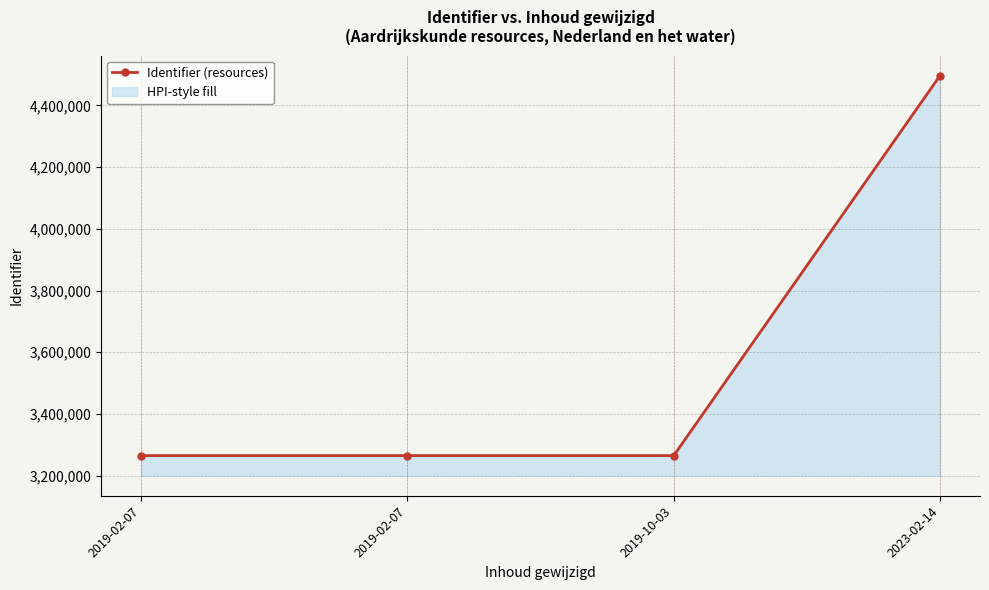

Reading right to left, transcribe all the data shown in this chart.

4496948	3264718	3264716	3264707